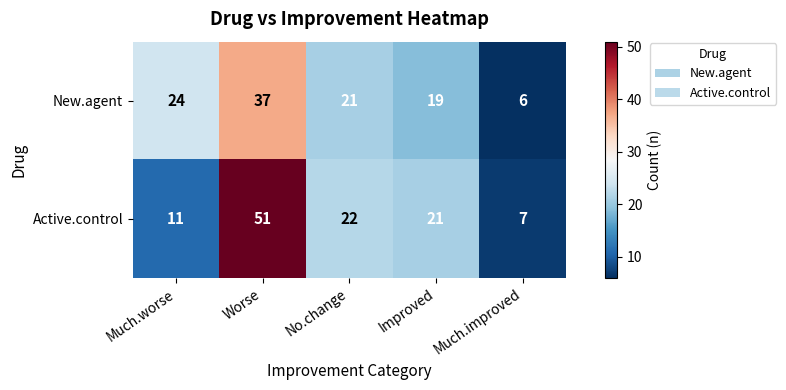

How many series are shown in this chart?

2